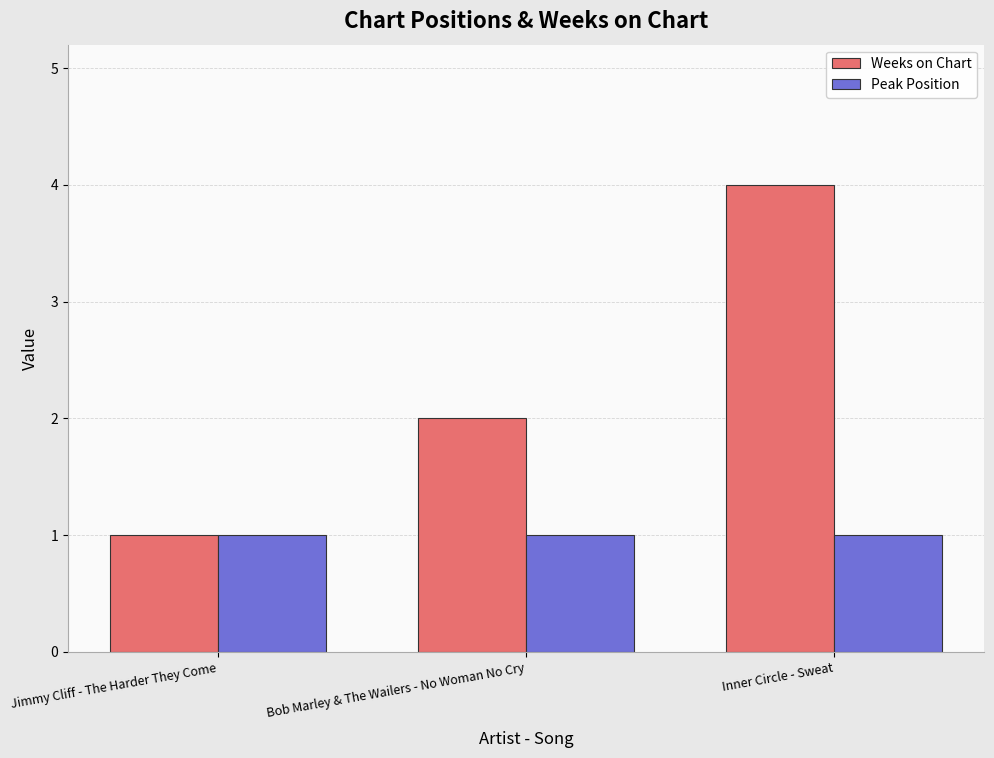

List the series in order of their peak value, lowest first.

Peak Position, Weeks on Chart